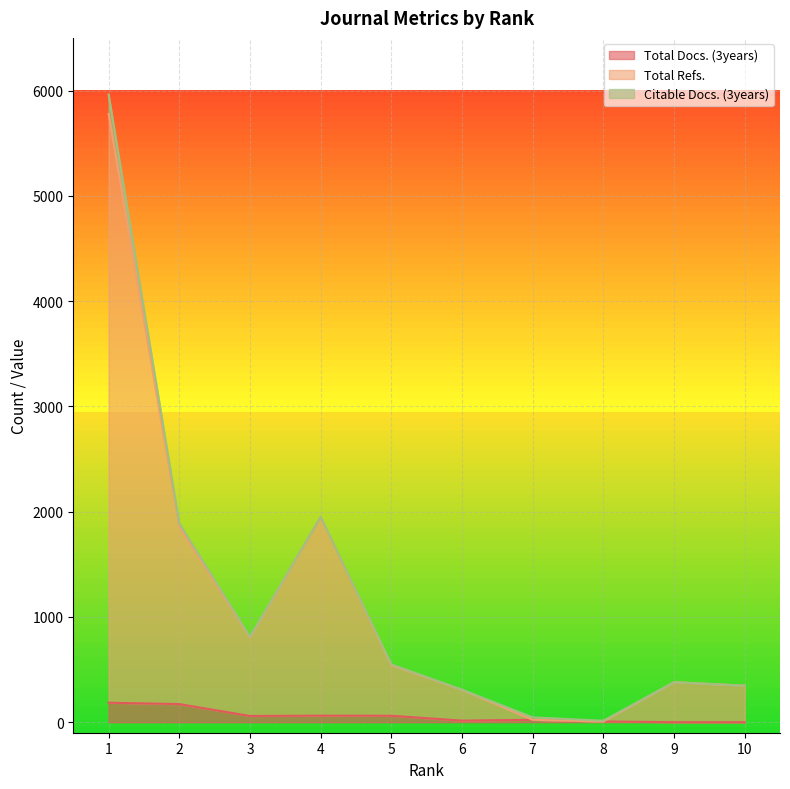

At which category does Total Refs. reach its first local peak?

4